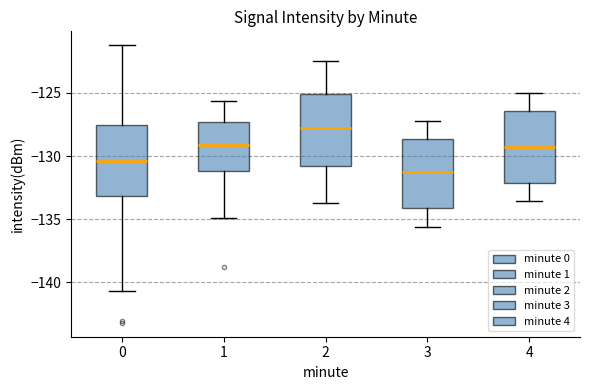

Reading left to right, read every box against the y-axis: the position of its median line, the range the box covers, and the ends of its whiskers. The values are not printed on the chart, so give them approximately, as read against the axis.

0: median -130.5, box -133.0 to -127.5, whiskers -140.5 to -121.0
1: median -129.0, box -131.0 to -127.5, whiskers -135.0 to -125.5
2: median -127.5, box -131.0 to -125.0, whiskers -133.5 to -122.5
3: median -131.5, box -134.0 to -128.5, whiskers -135.5 to -127.0
4: median -129.5, box -132.0 to -126.5, whiskers -133.5 to -125.0